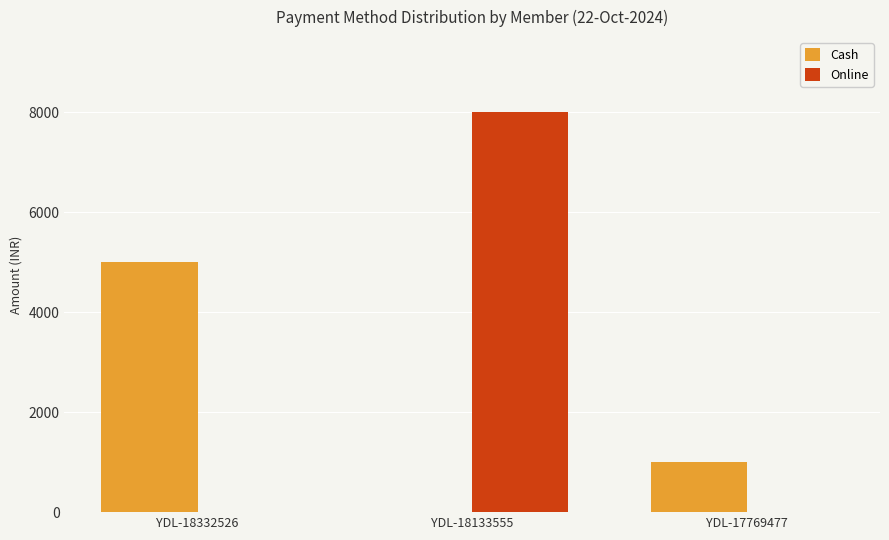

Between YDL-18133555 and YDL-17769477, which series saw the biggest shift?

Online